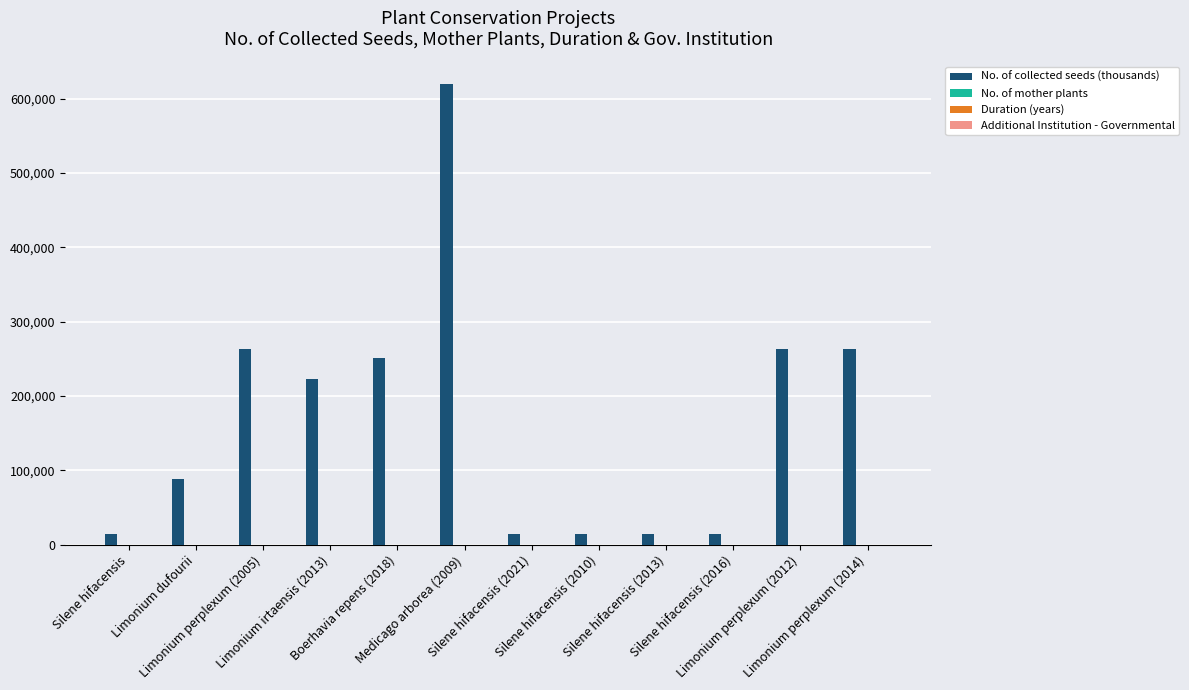

Which series changed the most between Silene hifacensis (2021) and Silene hifacensis (2016)?

Duration (years)